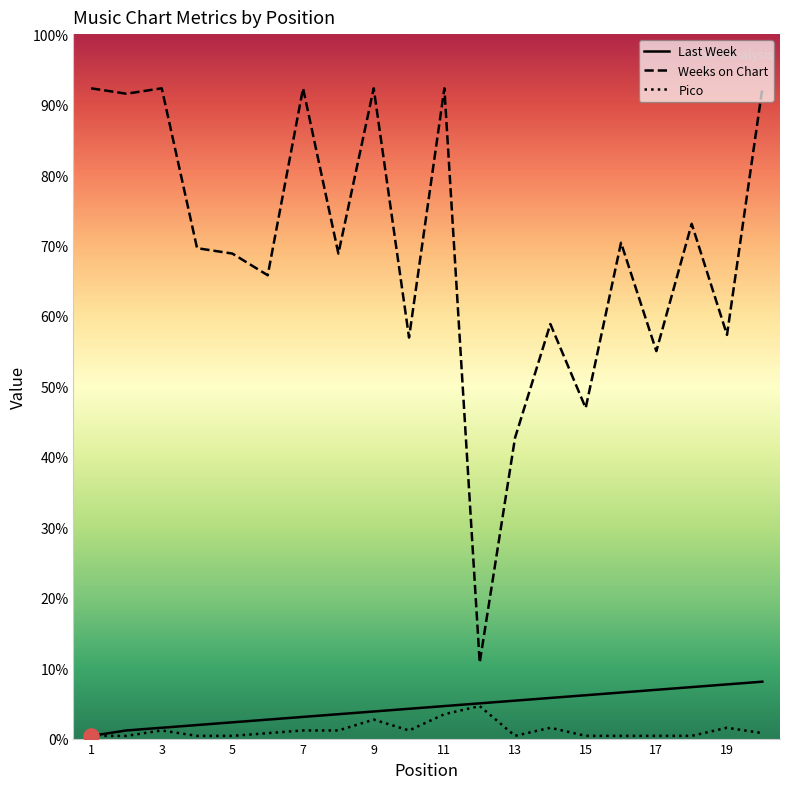

What are all the series names shown in the legend?

Last Week, Weeks on Chart, Pico